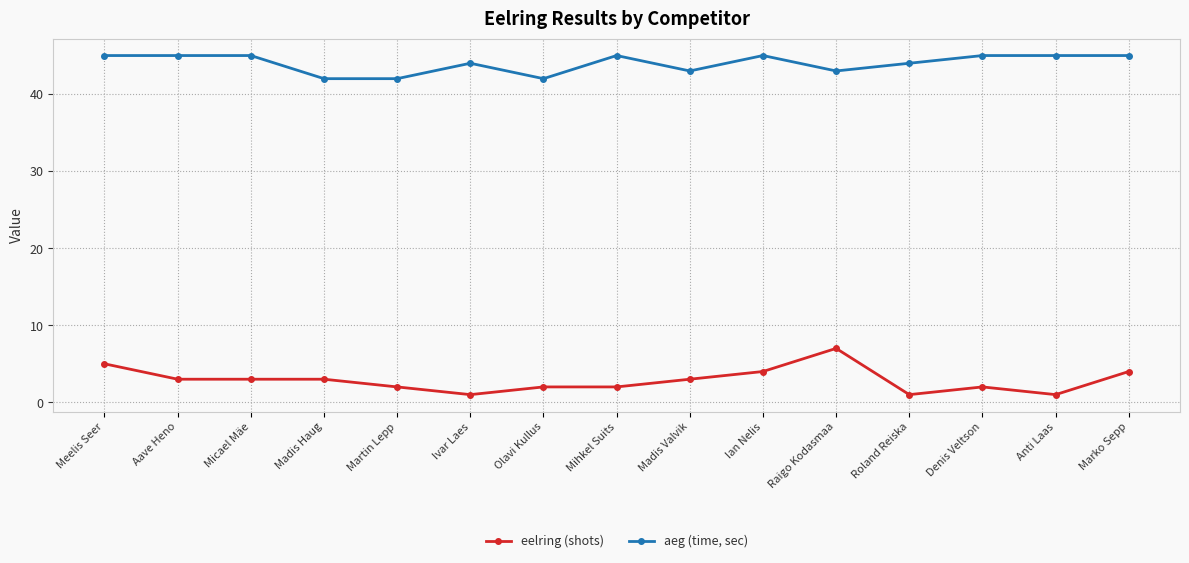

What is the average value of the aeg (time, sec) series?

44